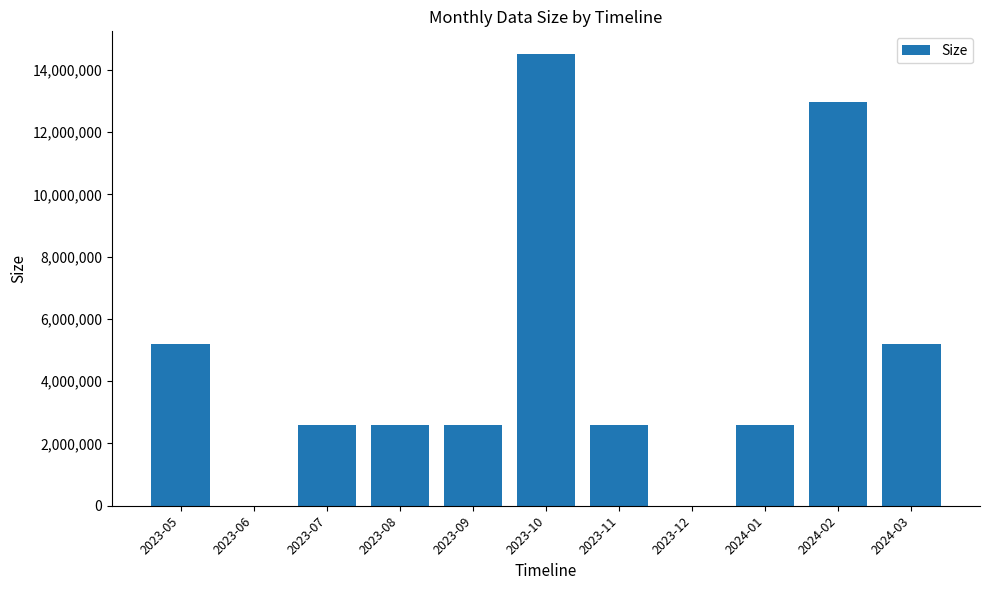

What is the sum of all values?

50818074